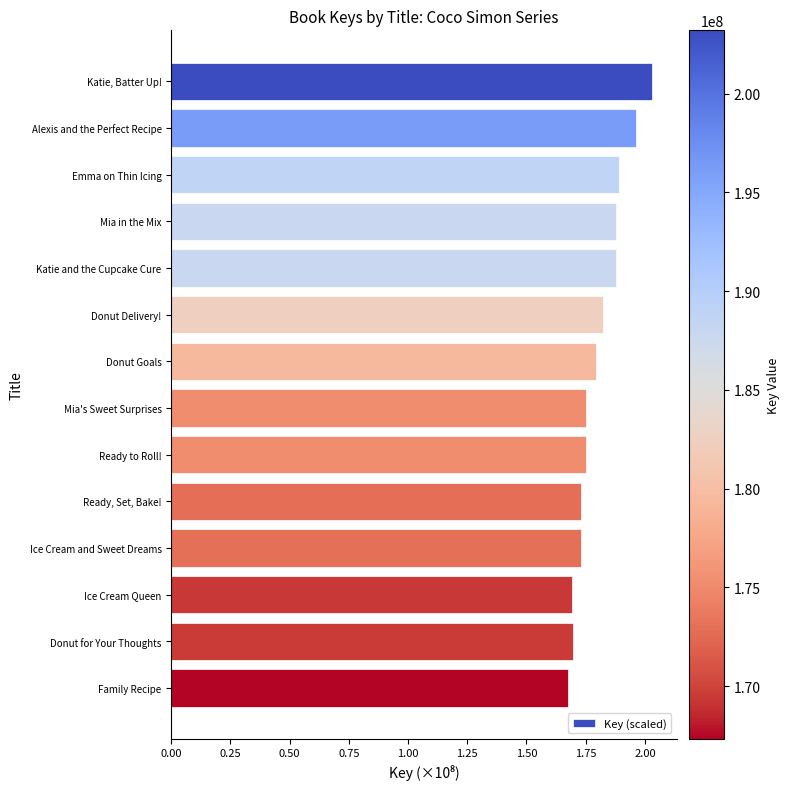

True or false: the data shows 2.8 at Mia in the Mix.

False